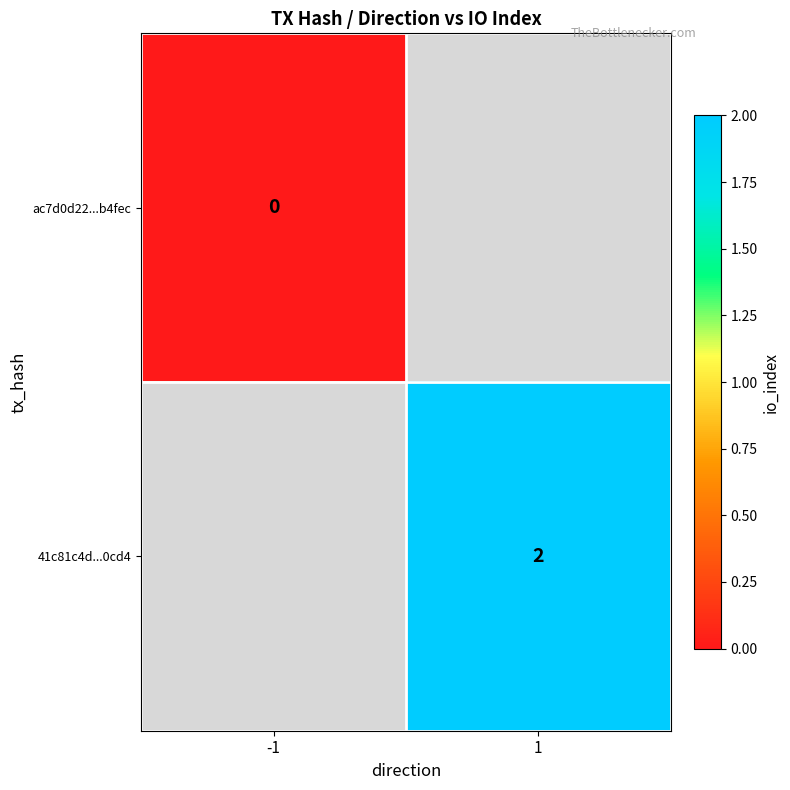

The 41c81c4d...0cd4 series shows 3 at 1. True or false?

False